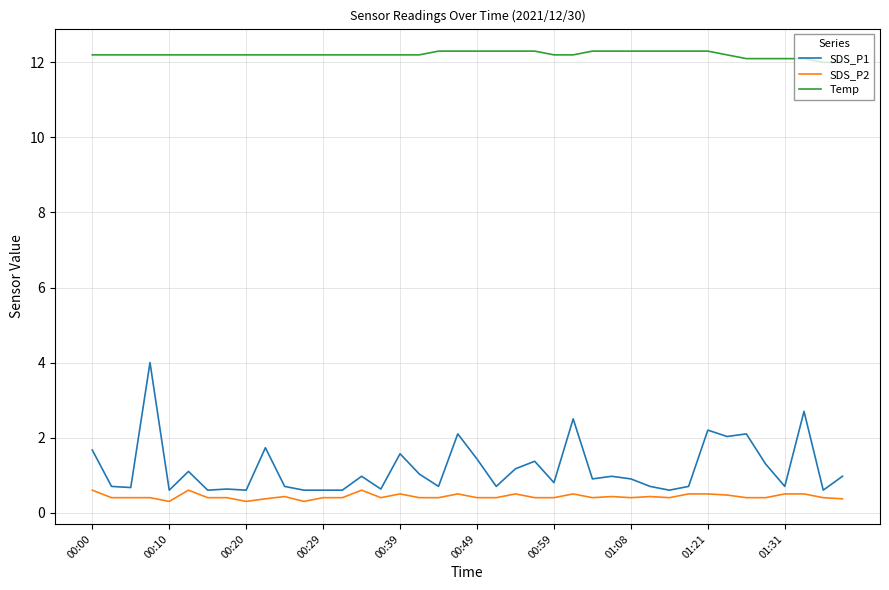

Does the chart have visible grid lines?

Yes